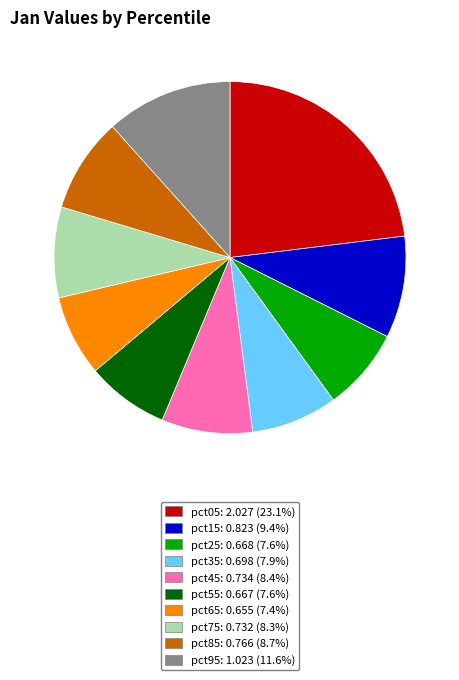

Which category has the biggest portion of the pie?

pct05